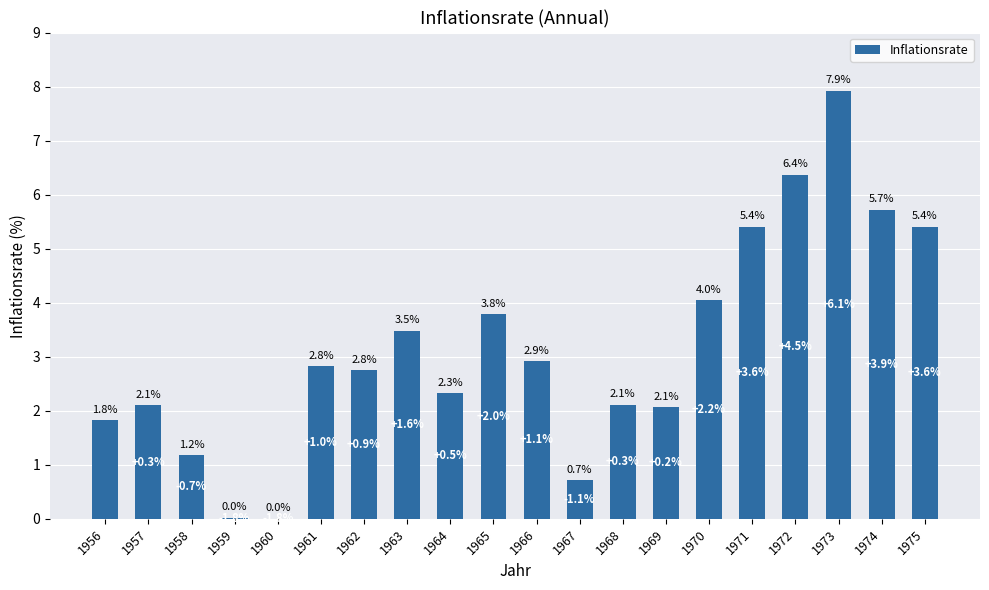

Which label corresponds to the largest value in the chart?

1973